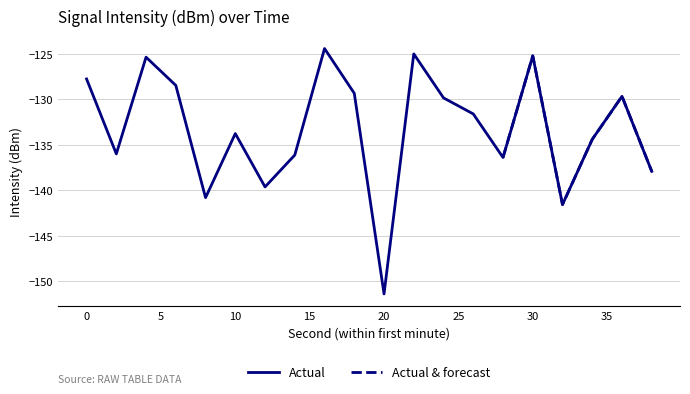

True or false: there are more than 0 points higher than both neighbors.

True